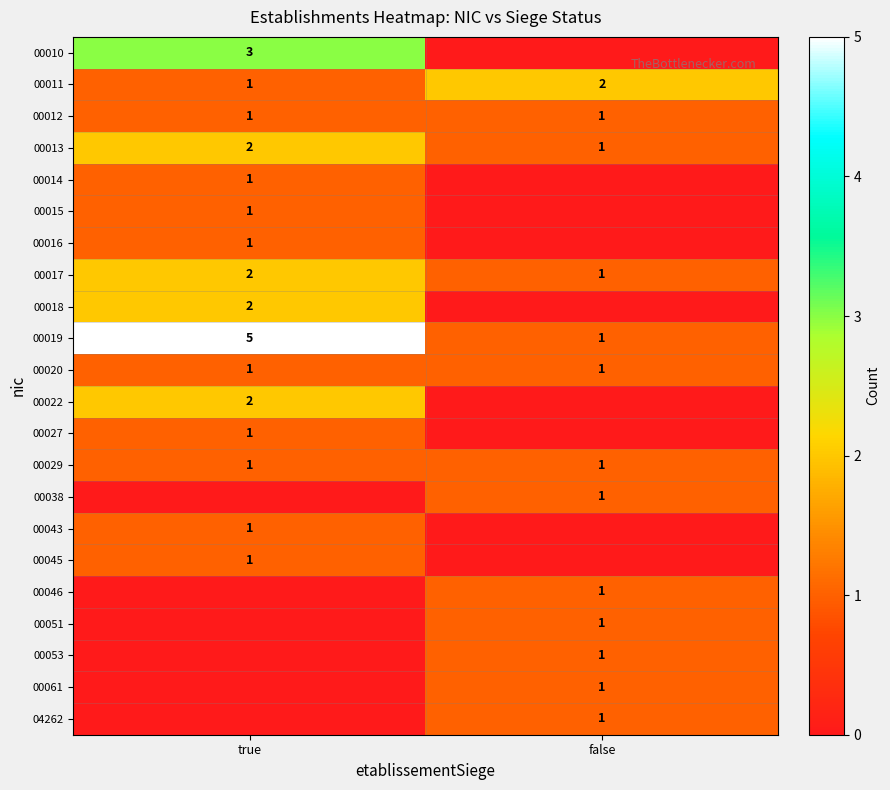

At how many categories does at least one series exceed 4?

1